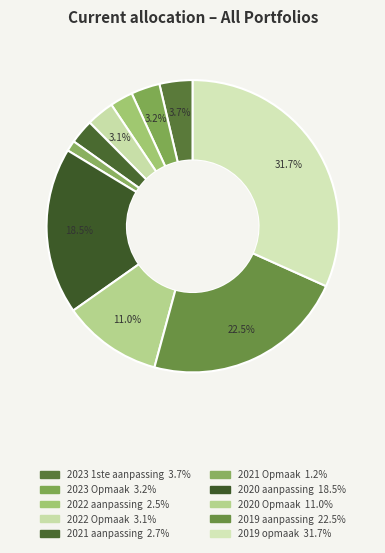

Is there any slice that represents more than half of the pie?

No